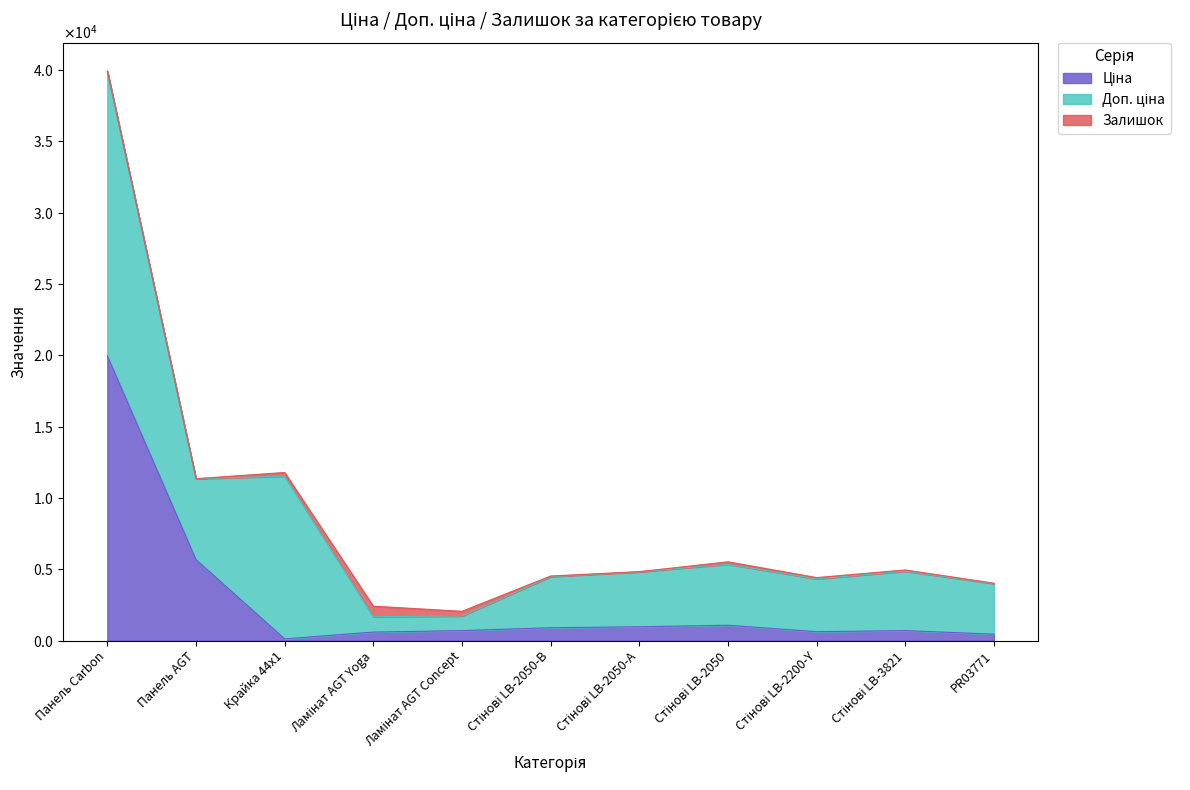

True or false: Доп. ціна has a value of 5673.8 at Панель AGT.

True